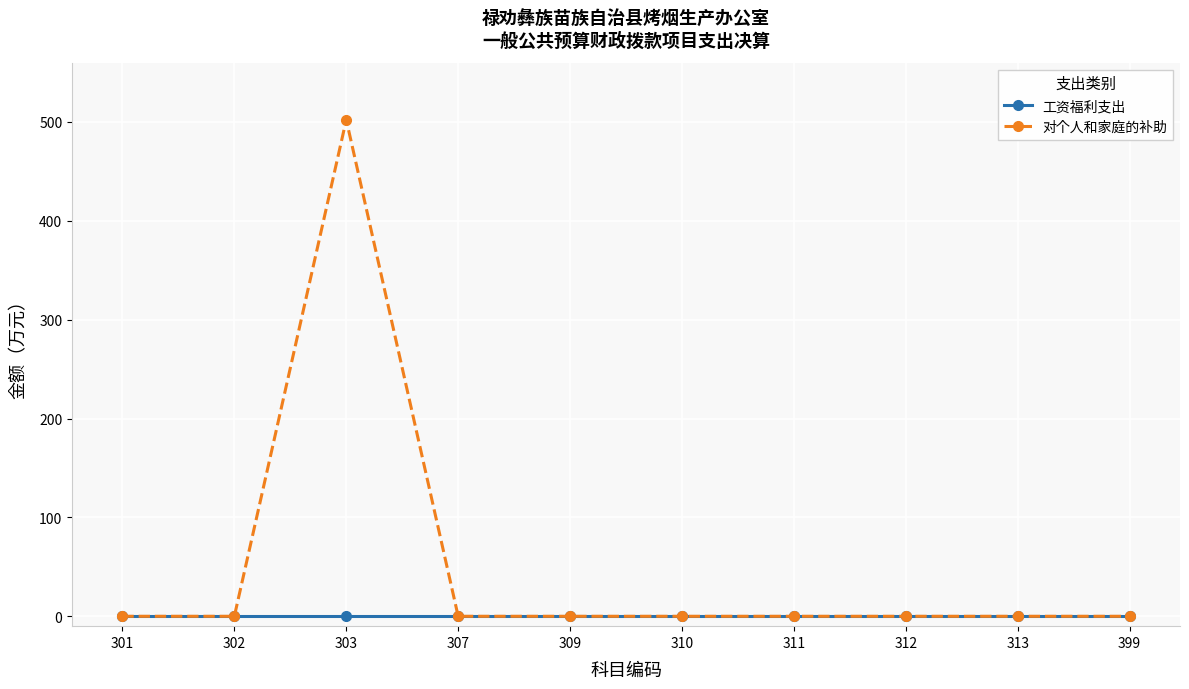

What are all the series names shown in the legend?

工资福利支出, 对个人和家庭的补助